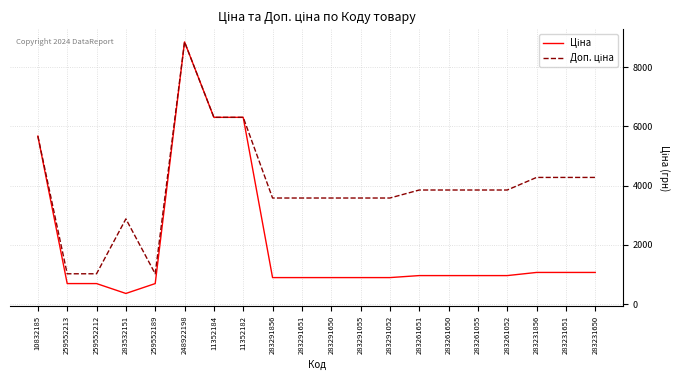

What is the difference between the highest and lowest values at 283231856?

3209.3